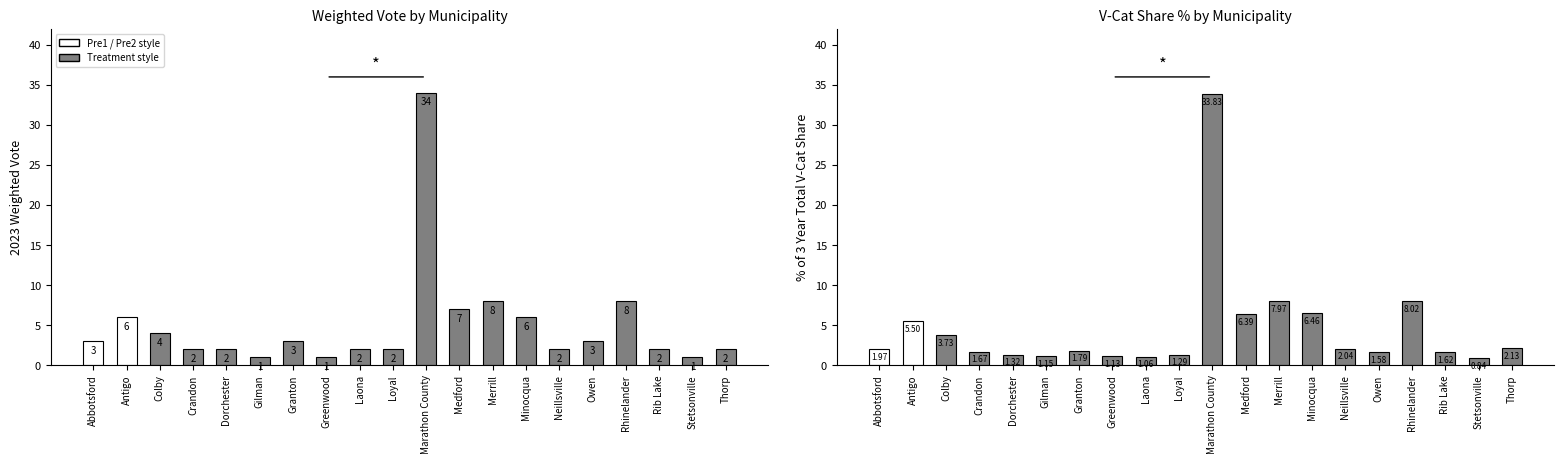

Reading left to right, extract all data points from this chart.

2023 Weighted Vote: Abbotsford=3.0	Antigo=6.0	Colby=4.0	Crandon=2.0	Dorchester=2.0	Gilman=1.0	Granton=3.0	Greenwood=1.0	Laona=2.0	Loyal=2.0	Marathon County=34.0	Medford=7.0	Merrill=8.0	Minocqua=6.0	Neillsville=2.0	Owen=3.0	Rhinelander=8.0	Rib Lake=2.0	Stetsonville=1.0	Thorp=2.0
% of 3 Year Total V-Cat Share: Abbotsford=2.0	Antigo=5.5	Colby=3.7	Crandon=1.7	Dorchester=1.3	Gilman=1.1	Granton=1.8	Greenwood=1.1	Laona=1.1	Loyal=1.3	Marathon County=33.8	Medford=6.4	Merrill=8.0	Minocqua=6.5	Neillsville=2.0	Owen=1.6	Rhinelander=8.0	Rib Lake=1.6	Stetsonville=0.8	Thorp=2.1